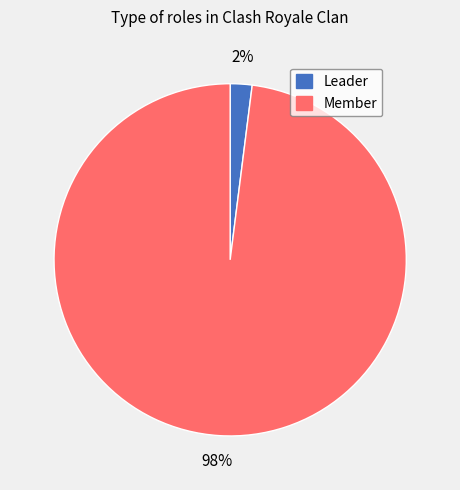

Which category accounts for the majority?

Member